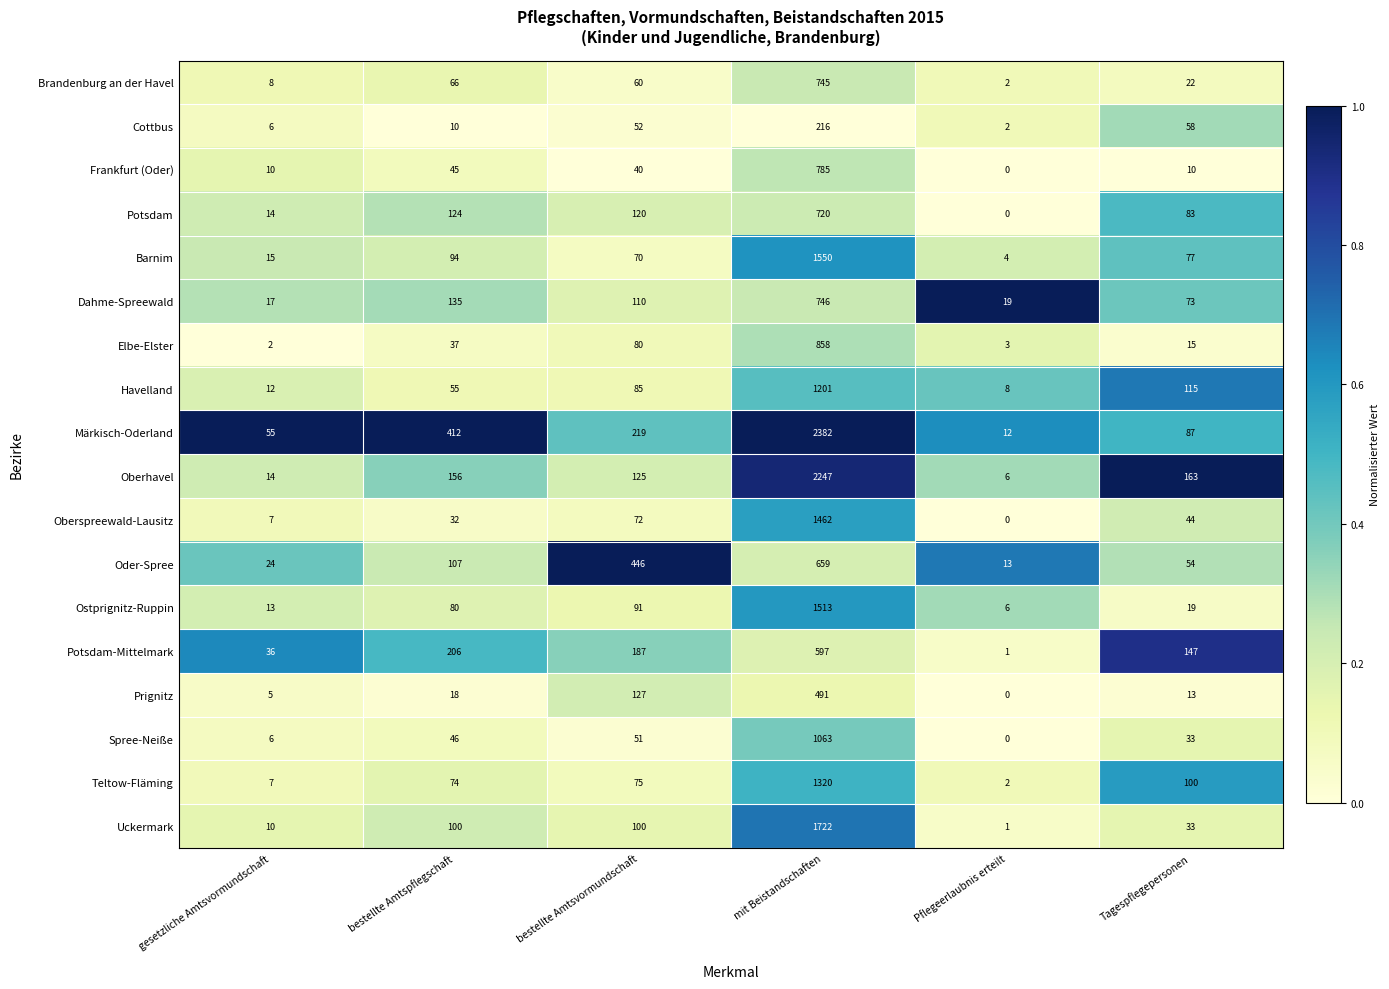

Which series changed the most between bestellte Amtsvormundschaft and Tagespflegepersonen?

Oder-Spree